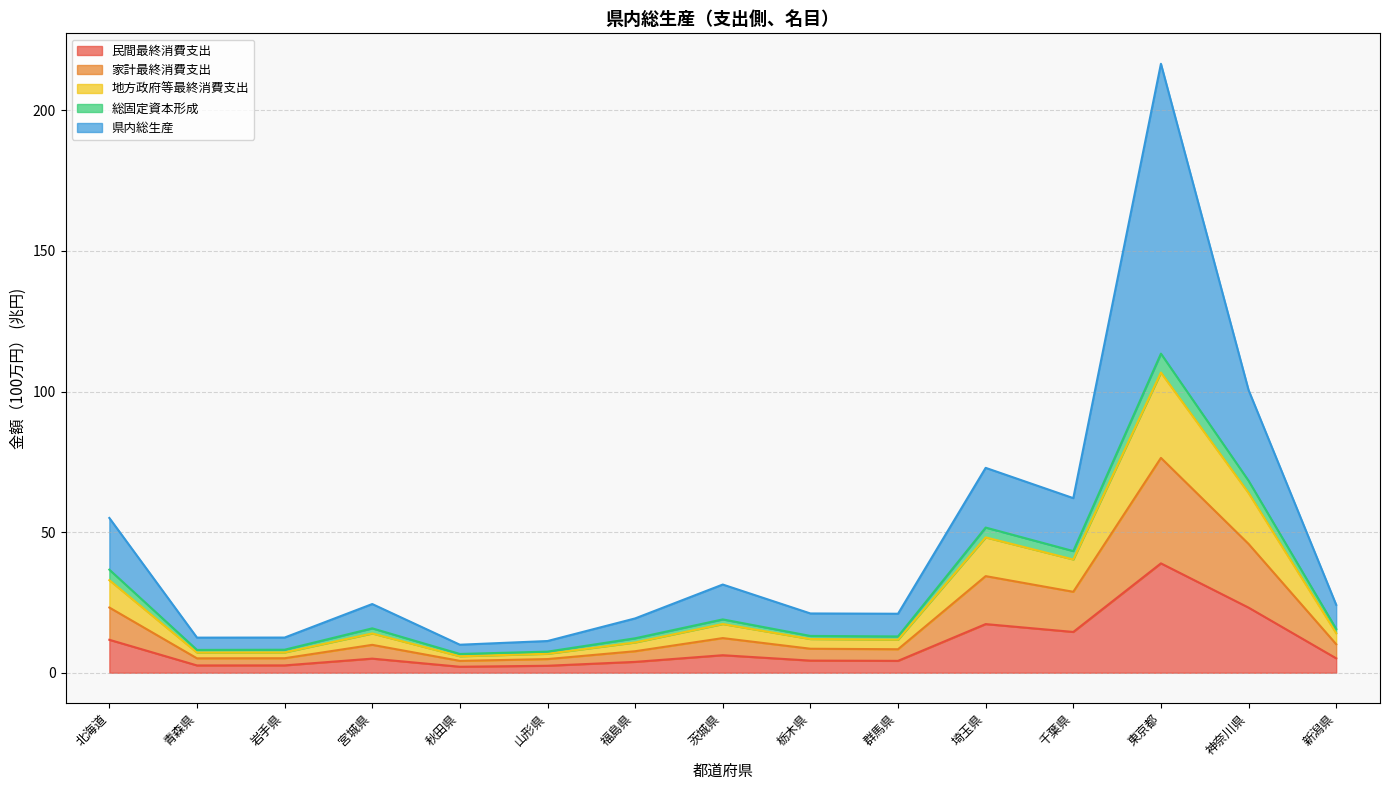

What is the label of the 3rd point from the right?

東京都